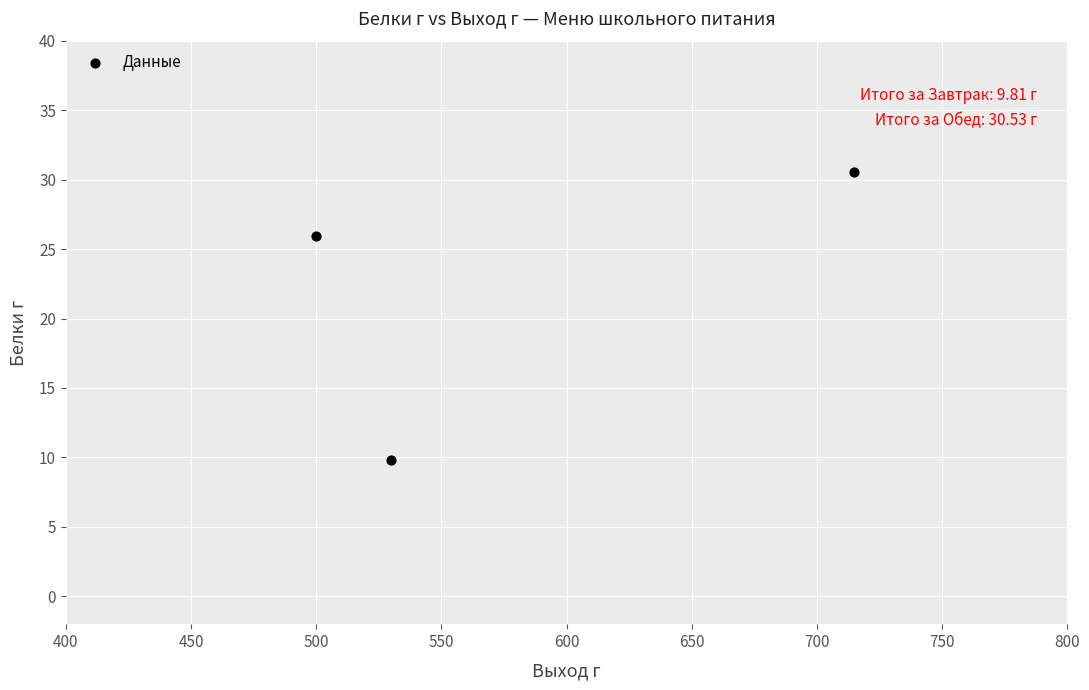

What is the range of Y values (max minus min)?

20.7